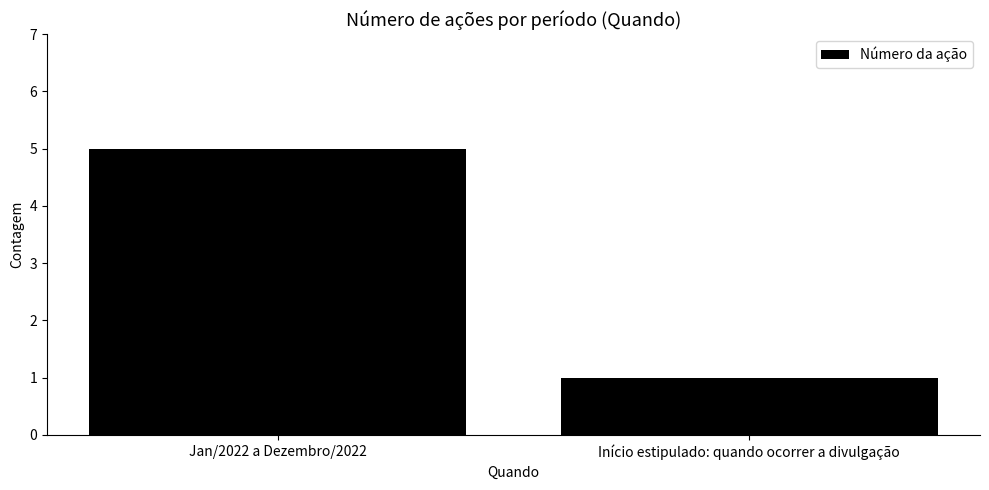

Rank the categories by value from lowest to highest.

Início estipulado: quando ocorrer a divulgação, Jan/2022 a Dezembro/2022